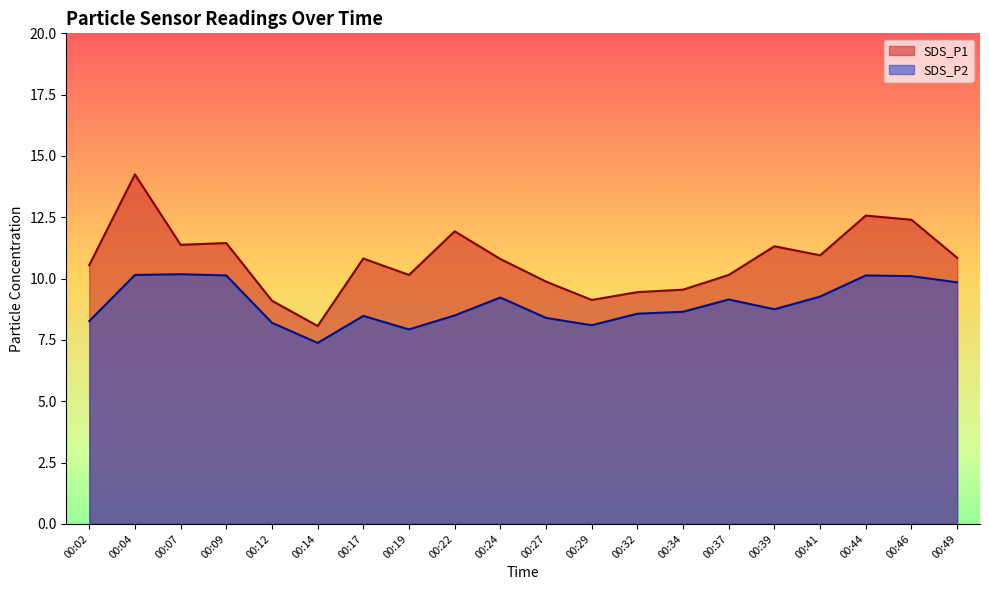

Which series has the largest total across all categories?

SDS_P1